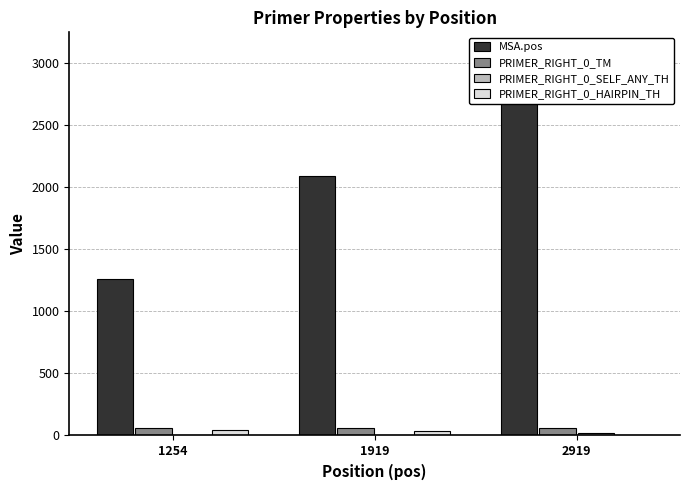

Are the bars horizontal?

No